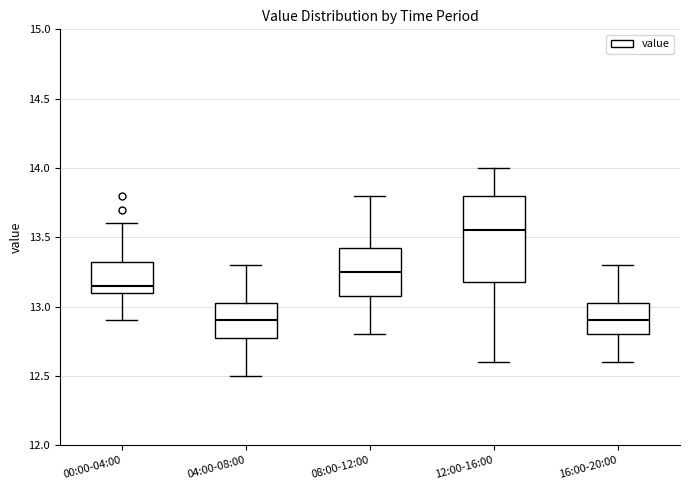

Where is the lower edge of the box for 16:00-20:00 on the y-axis? The values are not printed on the chart, so give them approximately, as read against the axis.

12.80